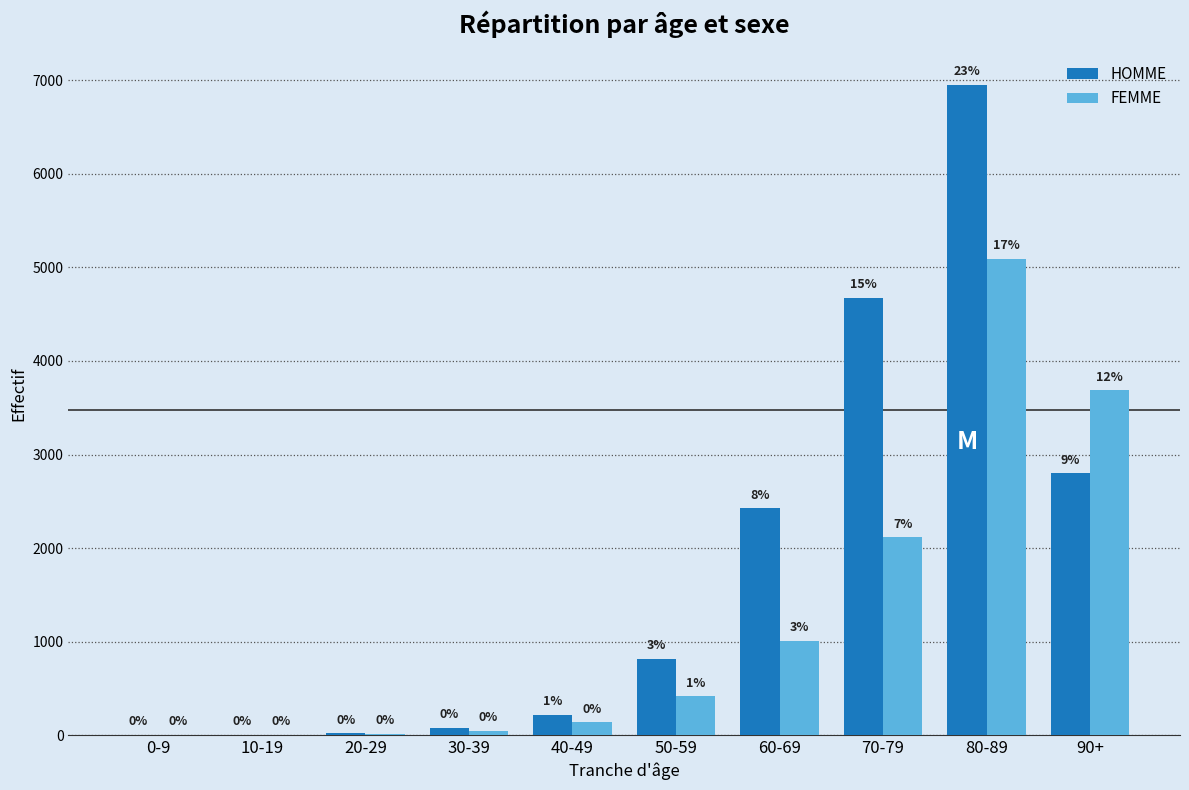

Does the chart contain stacked bars?

No